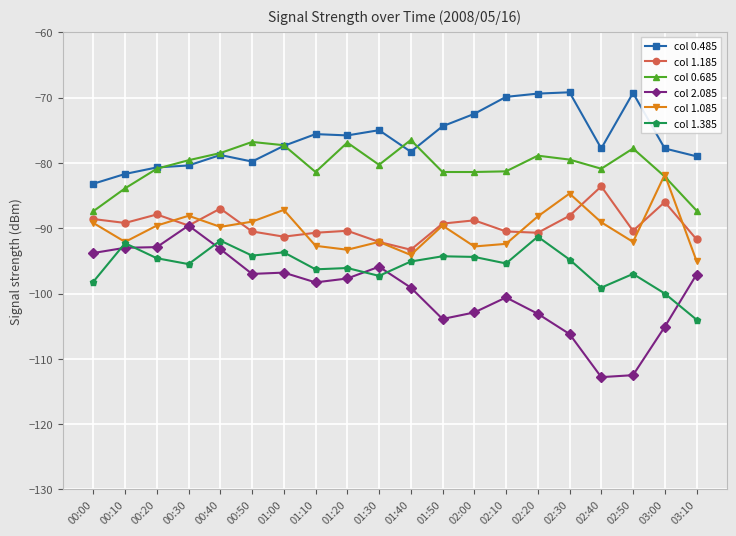

What is the difference between the col 0.485 values at 00:40 and 02:00?

6.3